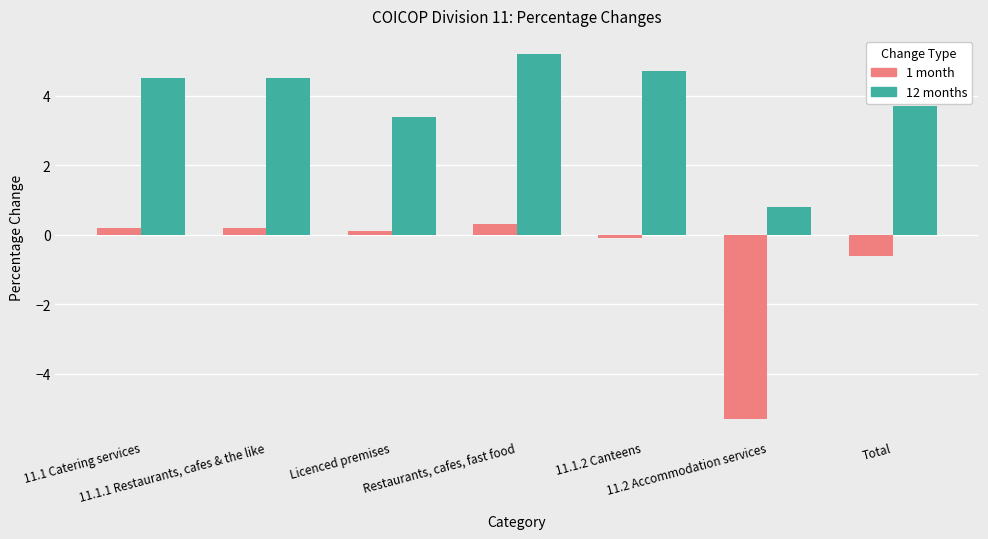

What are all the series names shown in the legend?

1 month, 12 months